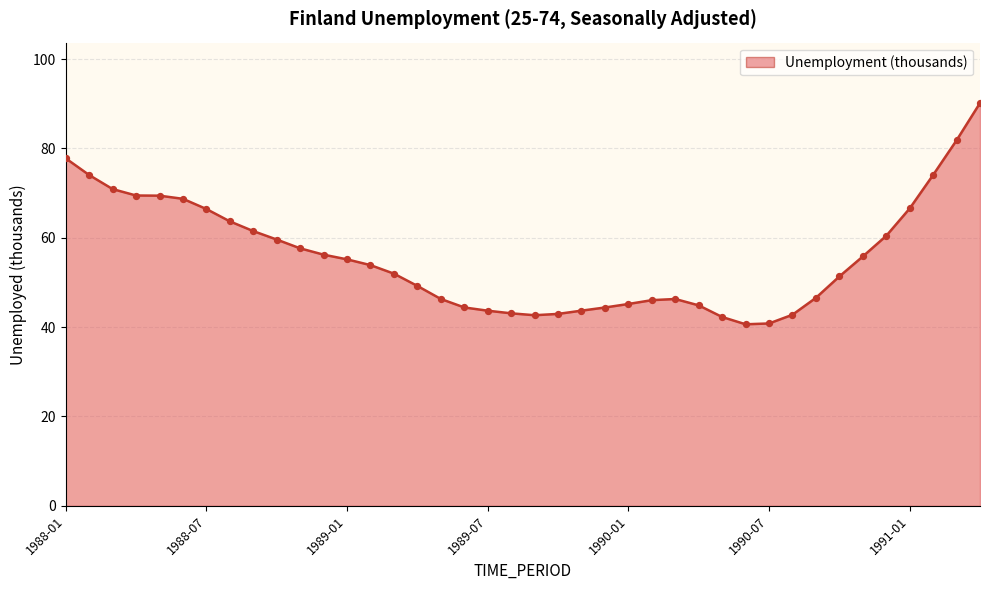

What is the difference between the maximum and minimum values?

49.5